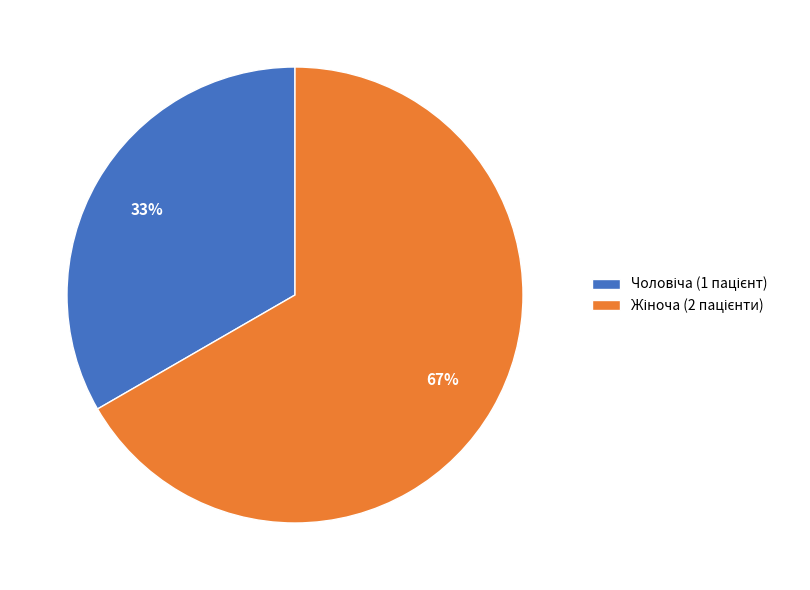

Does any single category account for the majority?

Yes